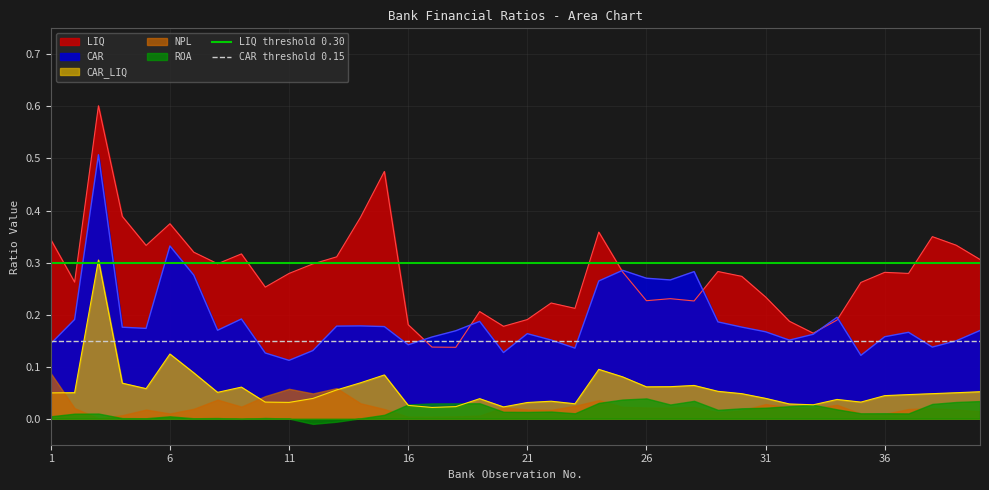

Is it true that CAR threshold 0.15 equals 0.1 at 1?

True